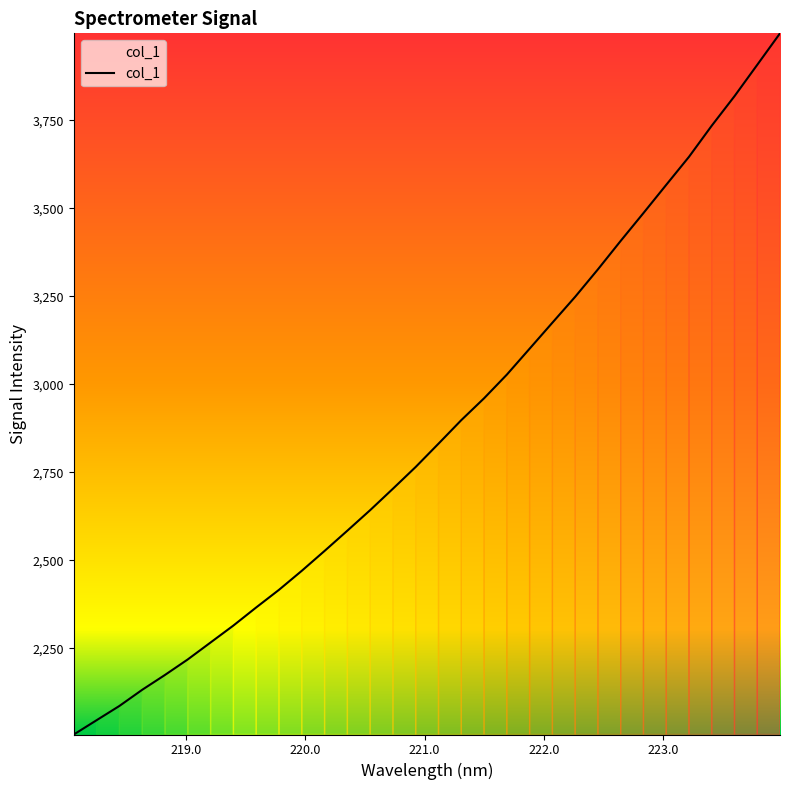

What is the minimum value shown in the chart?

2005.5